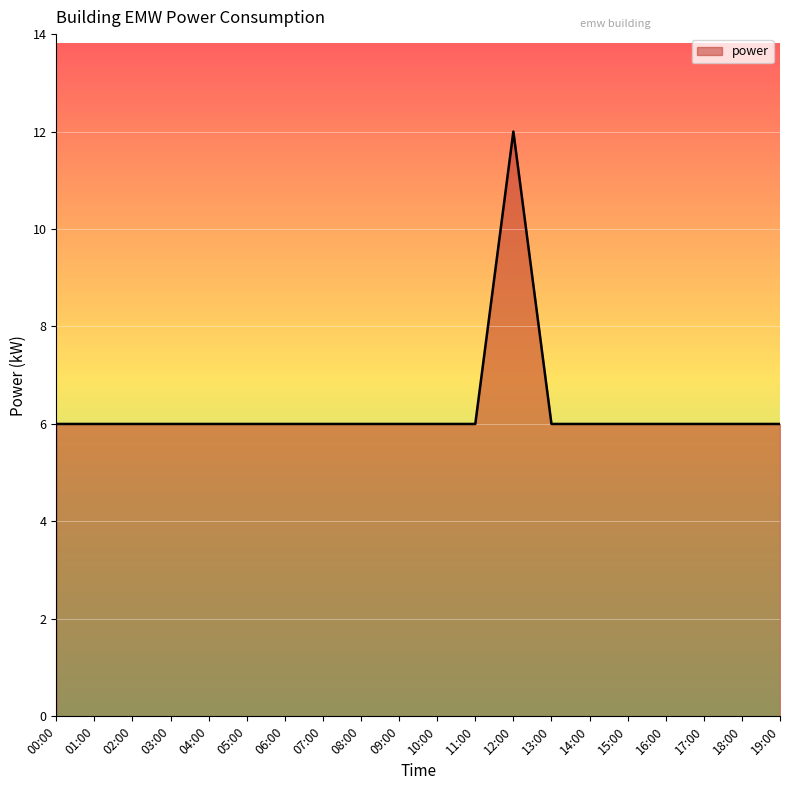

The value at 05:00 is 8. True or false?

False